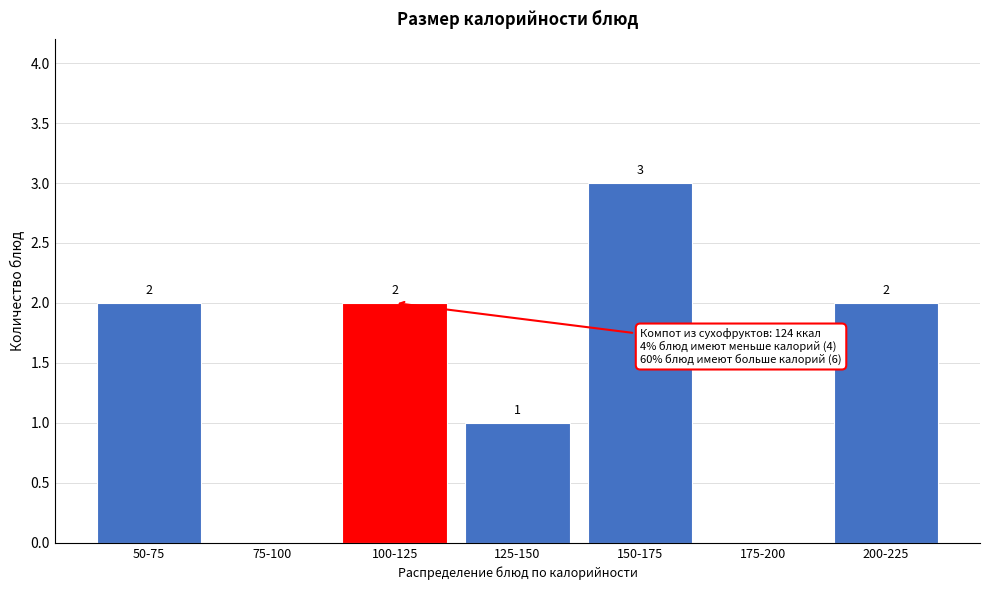

Reading left to right, extract all data points from this chart.

50-75=2	75-100=0	100-125=2	125-150=1	150-175=3	175-200=0	200-225=2